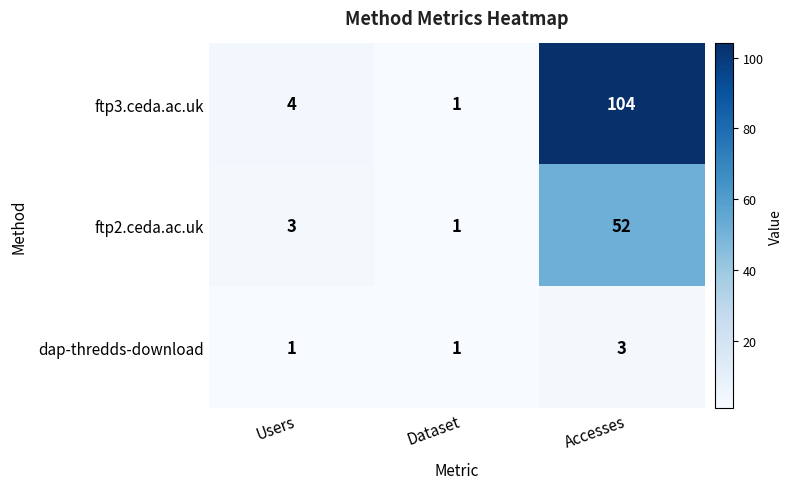

Reading left to right, extract all data points from this chart.

ftp3.ceda.ac.uk: 4	1	104
ftp2.ceda.ac.uk: 3	1	52
dap-thredds-download: 1	1	3